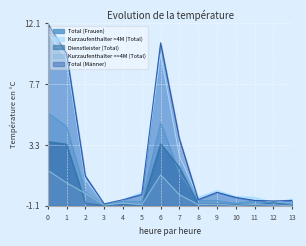

True or false: Total (Frauen) has more than 0 interior local peaks.

True